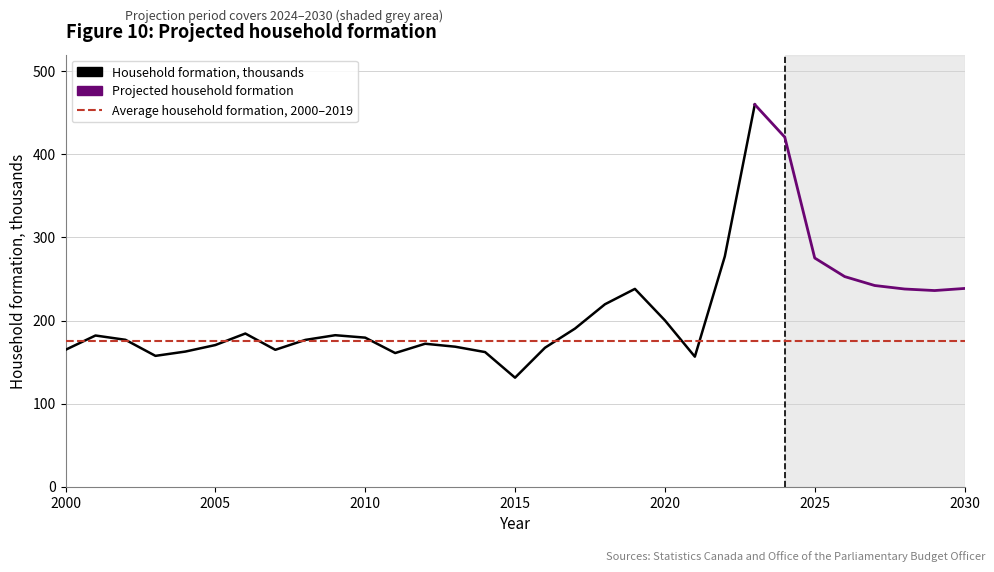

Which series has the largest total across all categories?

Household formation, thousands